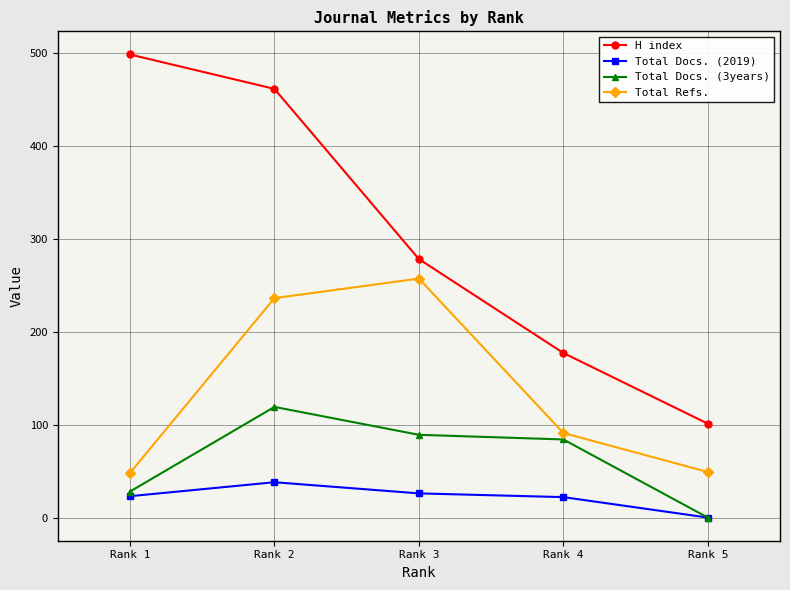

What is the greatest value displayed?

498